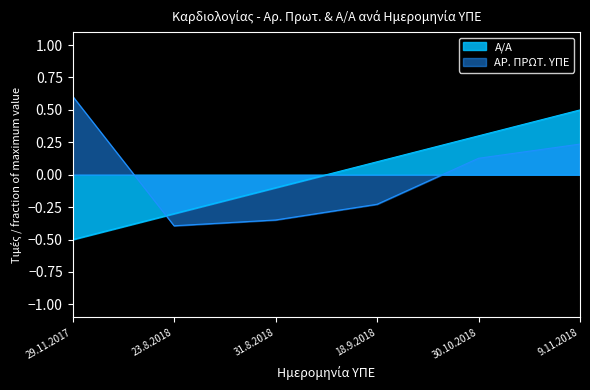

Which series changed the most between 18.9.2018 and 30.10.2018?

ΑΡ. ΠΡΩΤ. ΥΠΕ